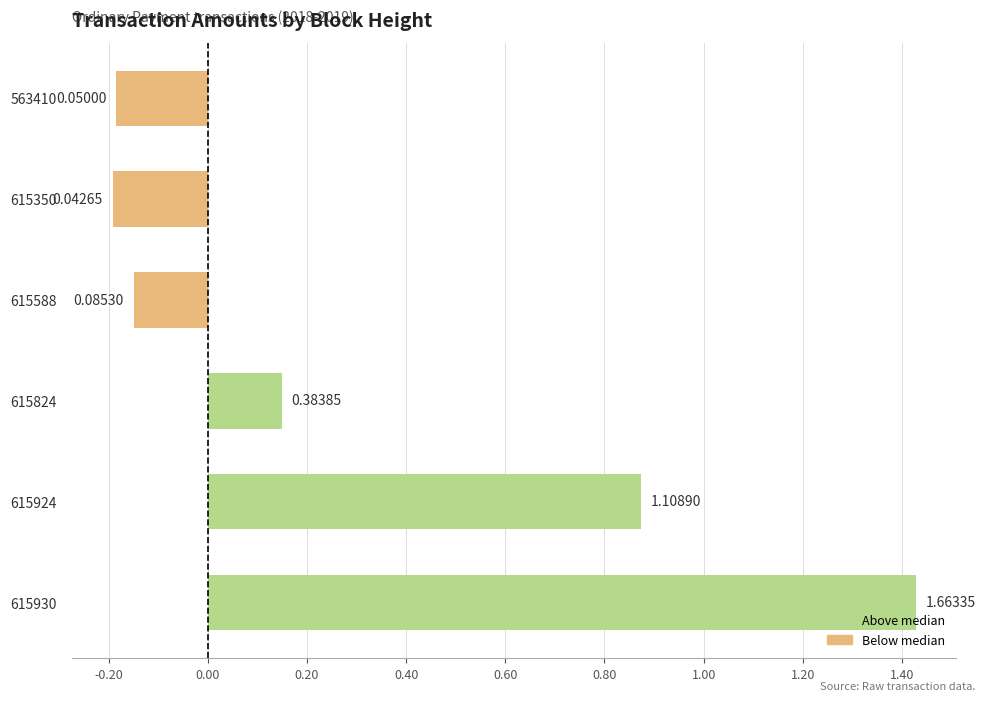

How many bars are there in total?

6